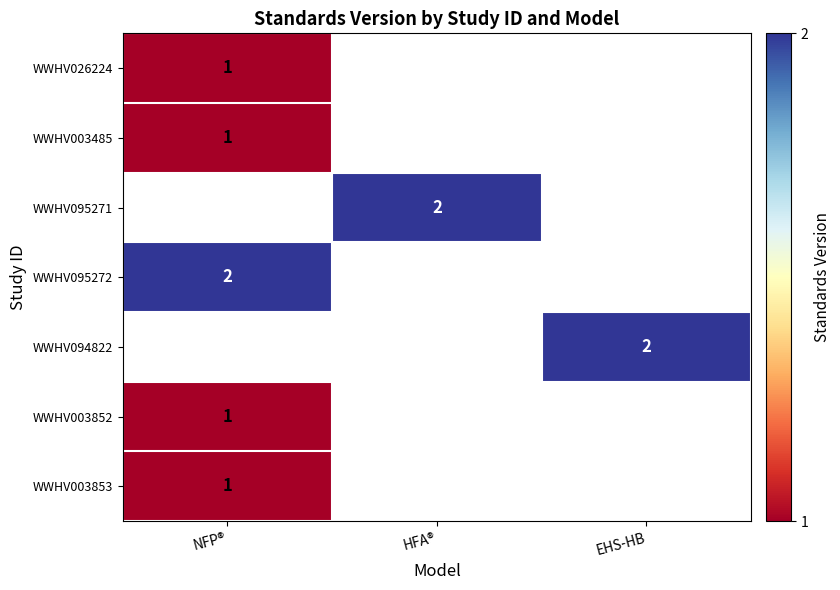

The WWHV094822 series shows 2 at EHS-HB. True or false?

True